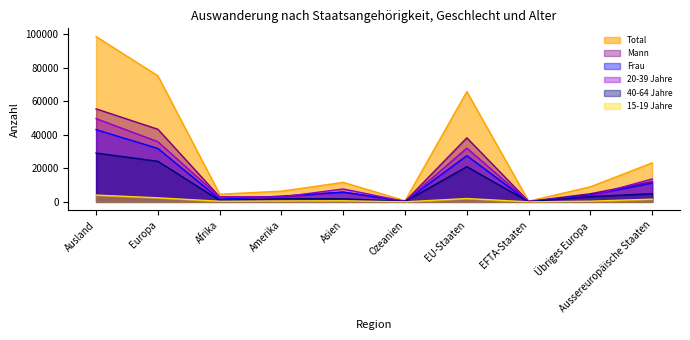

What is the value of the 40-64 Jahre point at the 8th from the left?

87